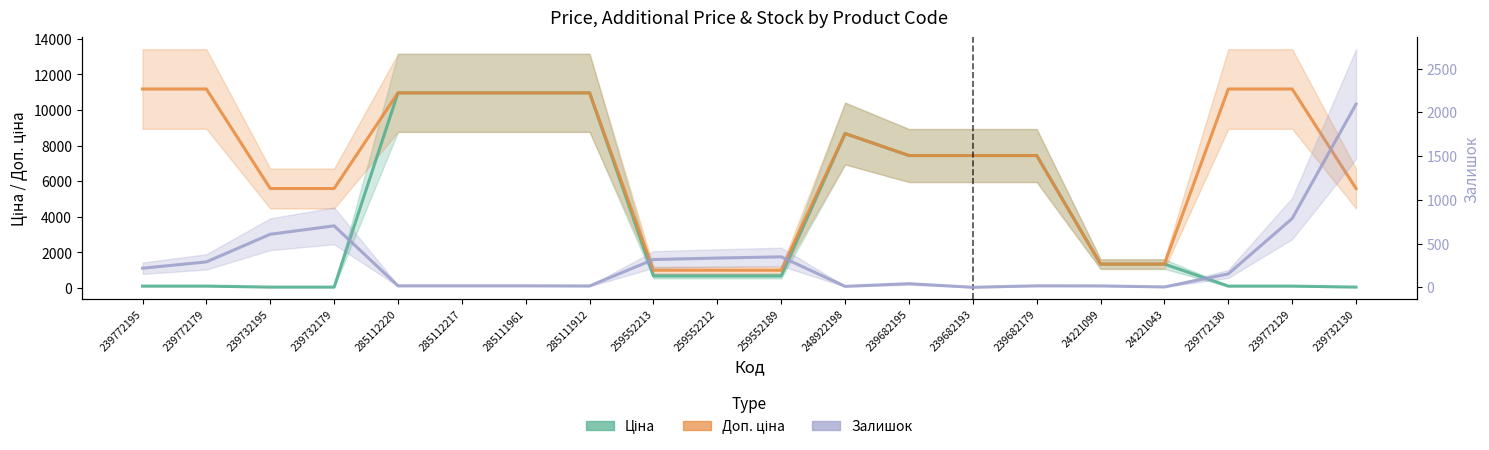

What is the label of the 6th point from the right?

239682179